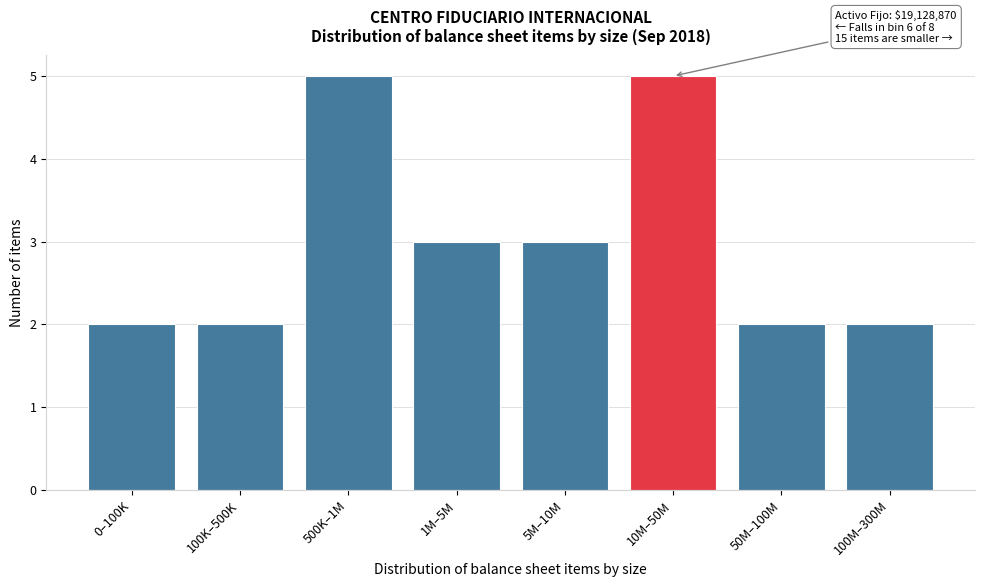

Reading right to left, what are all the values shown in this chart?

100M–300M=2	50M–100M=2	10M–50M=5	5M–10M=3	1M–5M=3	500K–1M=5	100K–500K=2	0–100K=2